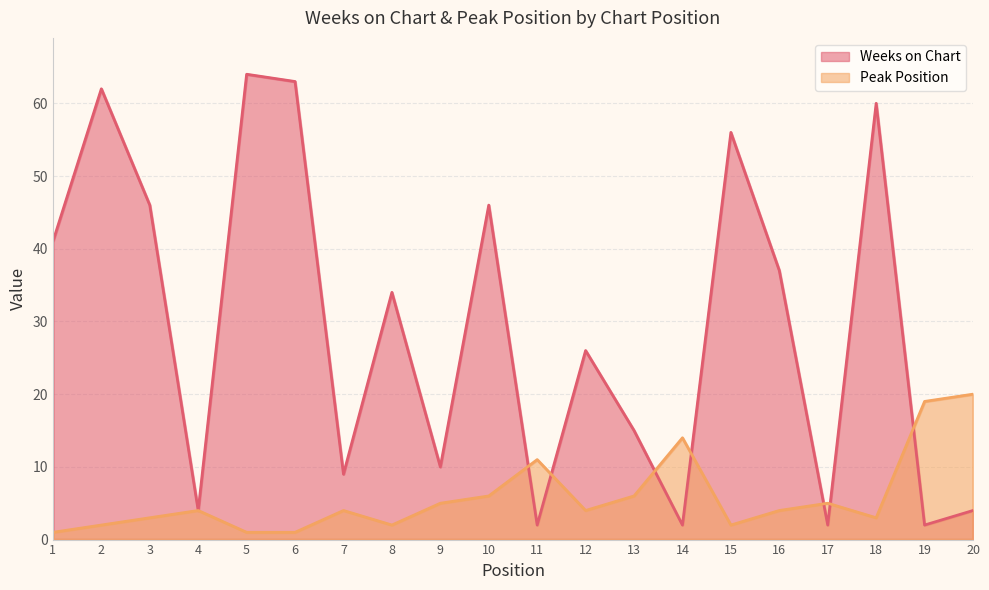

What is the value of the Weeks on Chart point at the 11th from the left?

2